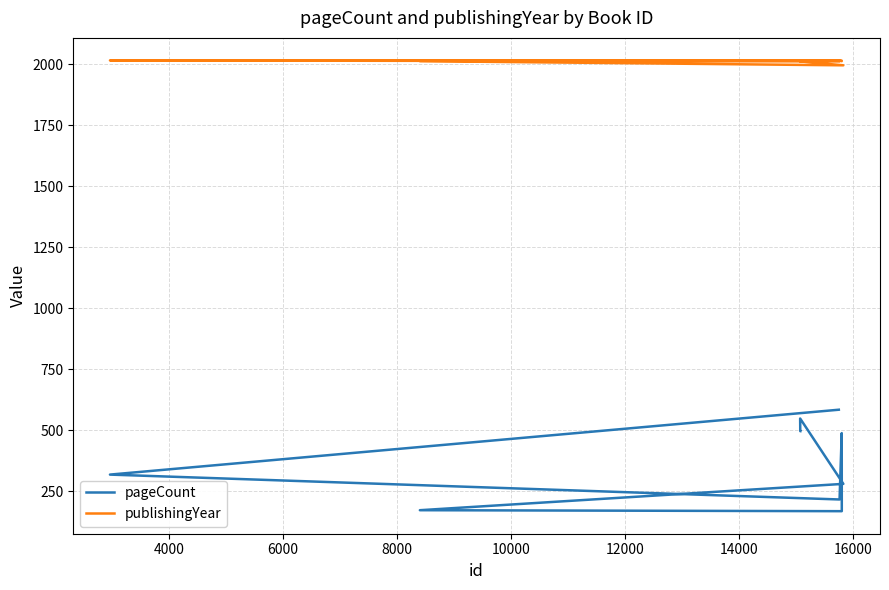

What is the average value of the publishingYear series?

2012